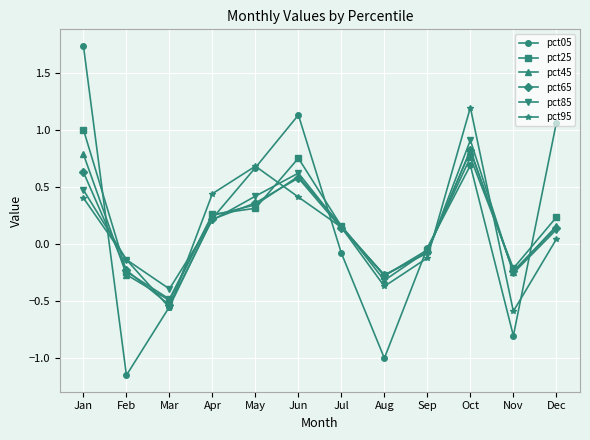

Which series has the largest total across all categories?

pct25